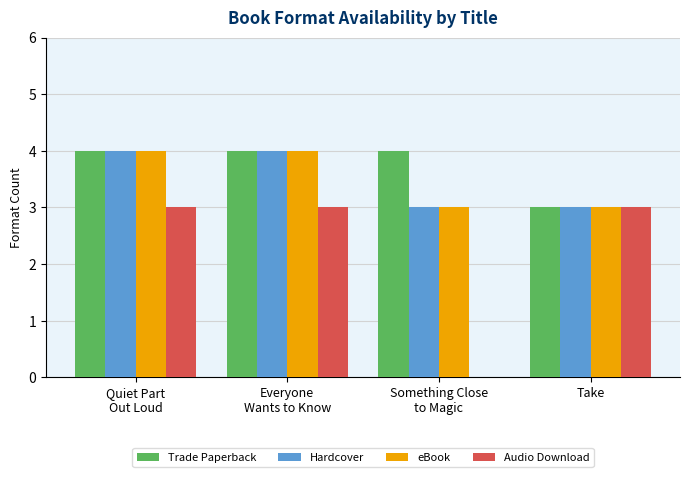

What is the approximate value of Hardcover at Everyone
Wants to Know?

4